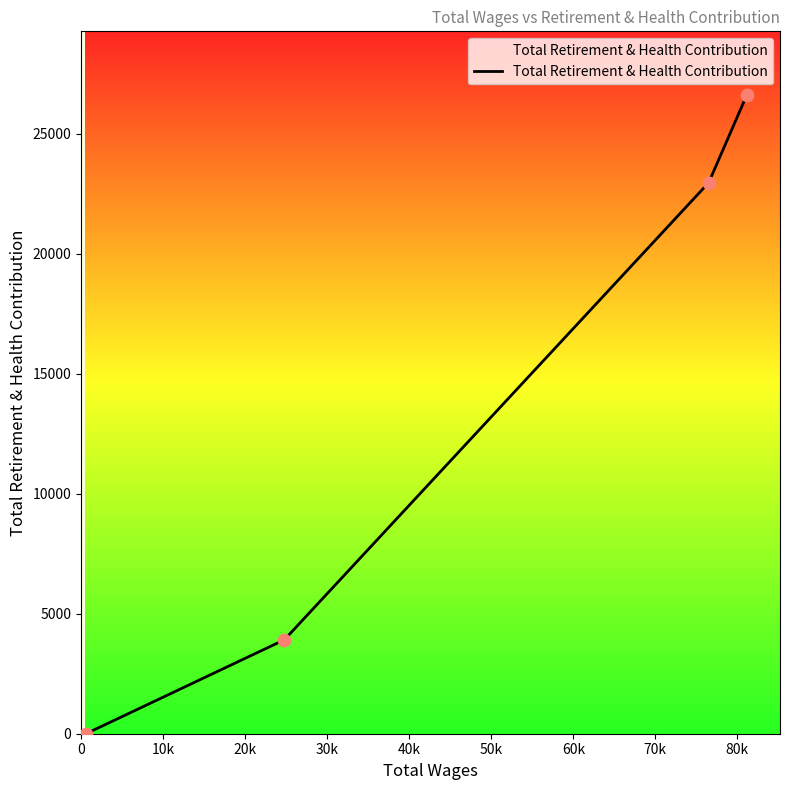

What is the difference between the maximum and minimum values?

26598